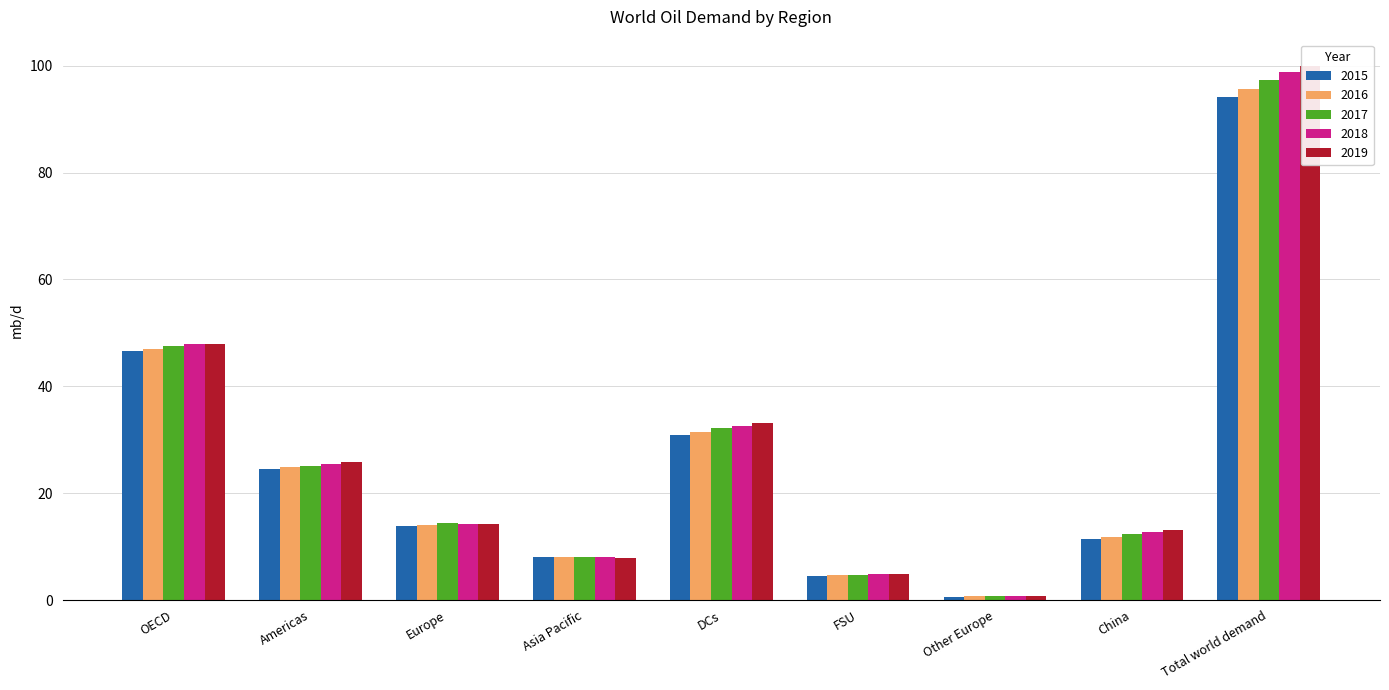

Which series has the largest total across all categories?

2019